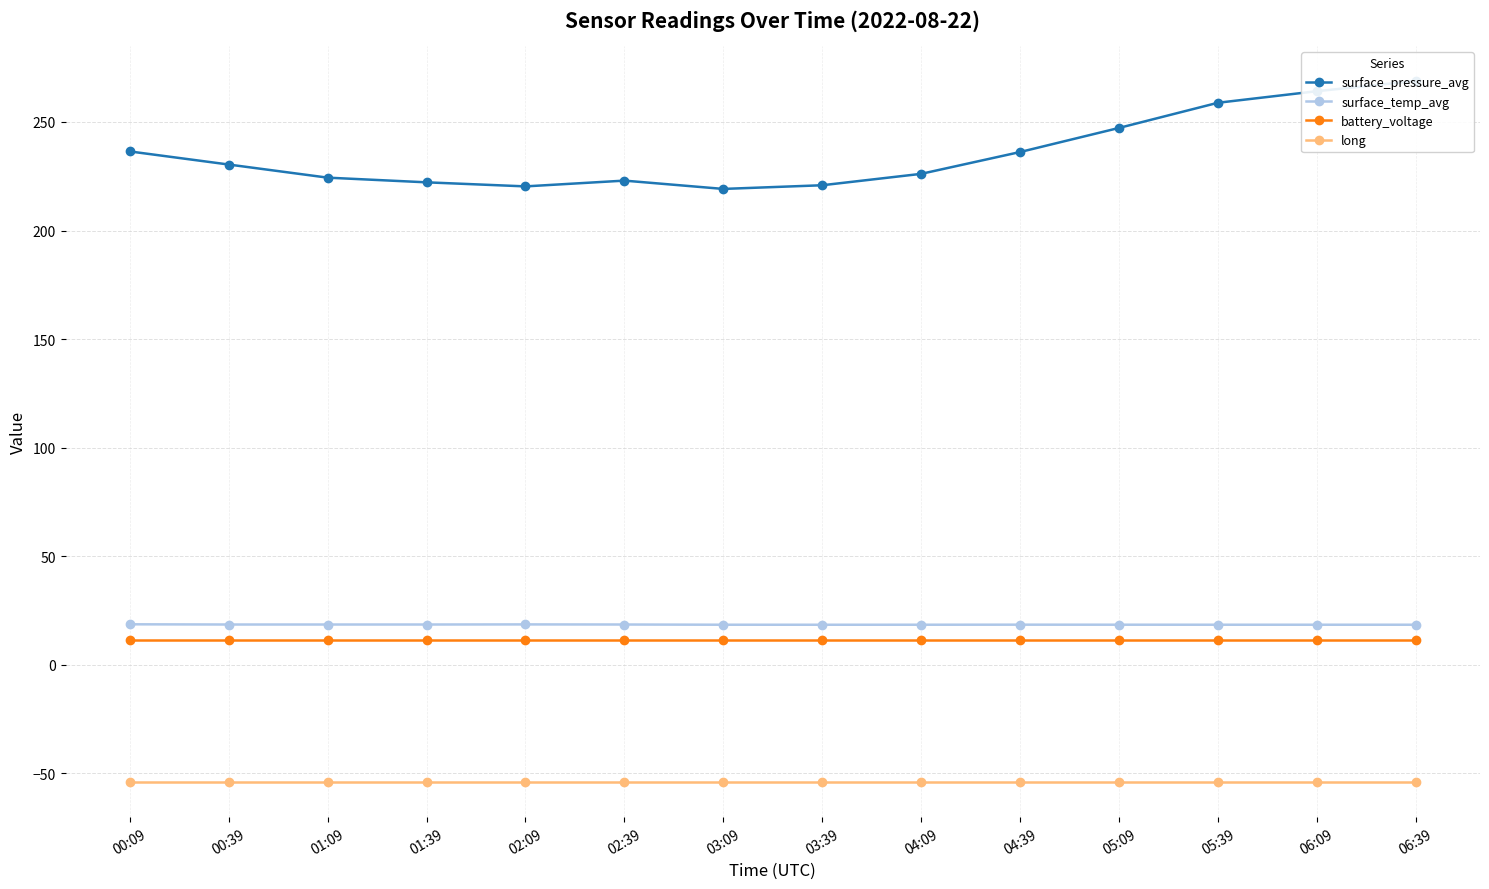

Which series has the widest spread of values?

surface_pressure_avg